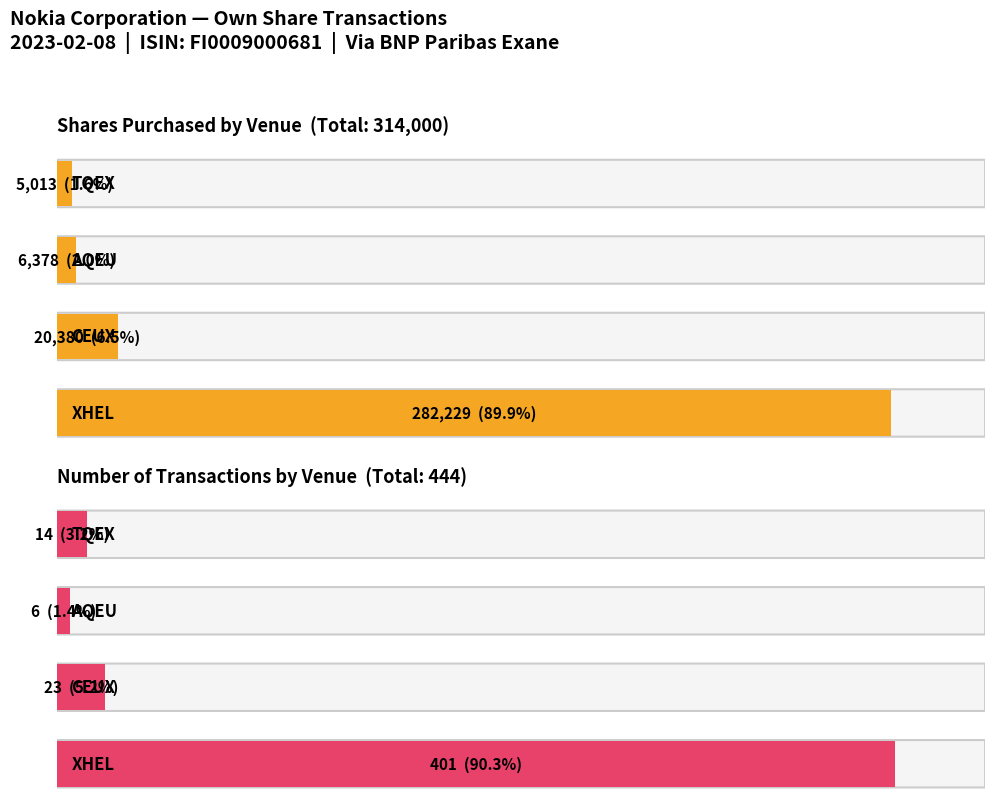

List the series in order of their overall mean, lowest first.

Number of transactions, Total number of shares purchased